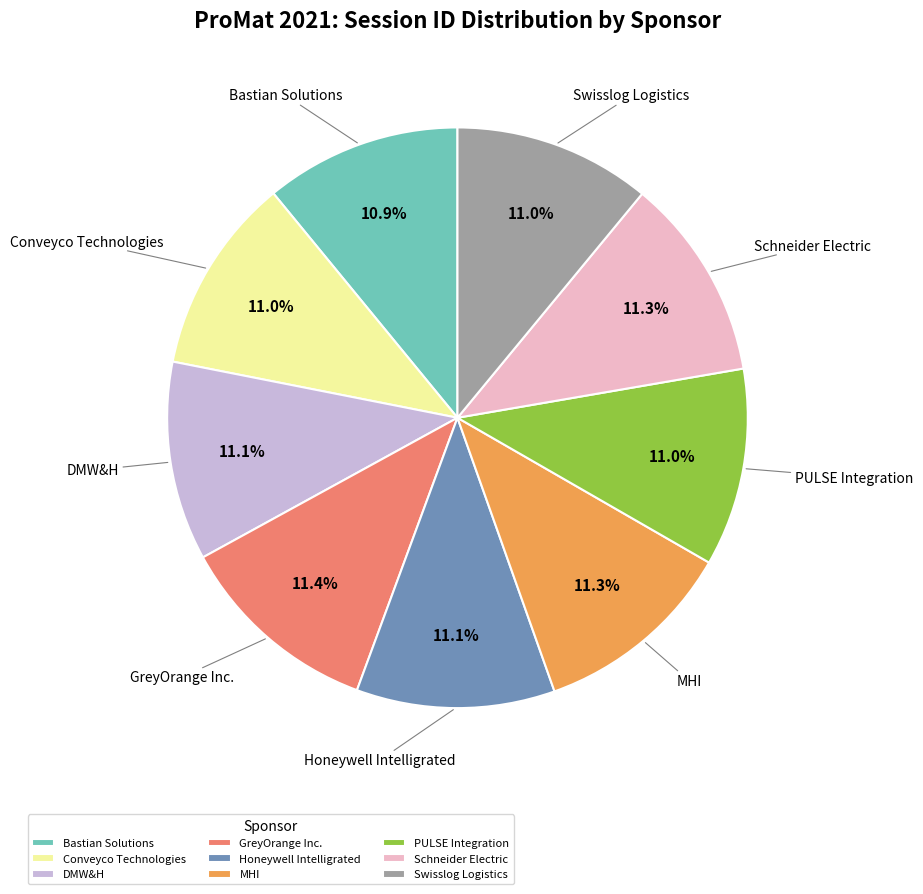

What percentage do PULSE Integration and Schneider Electric together represent?

22.3%